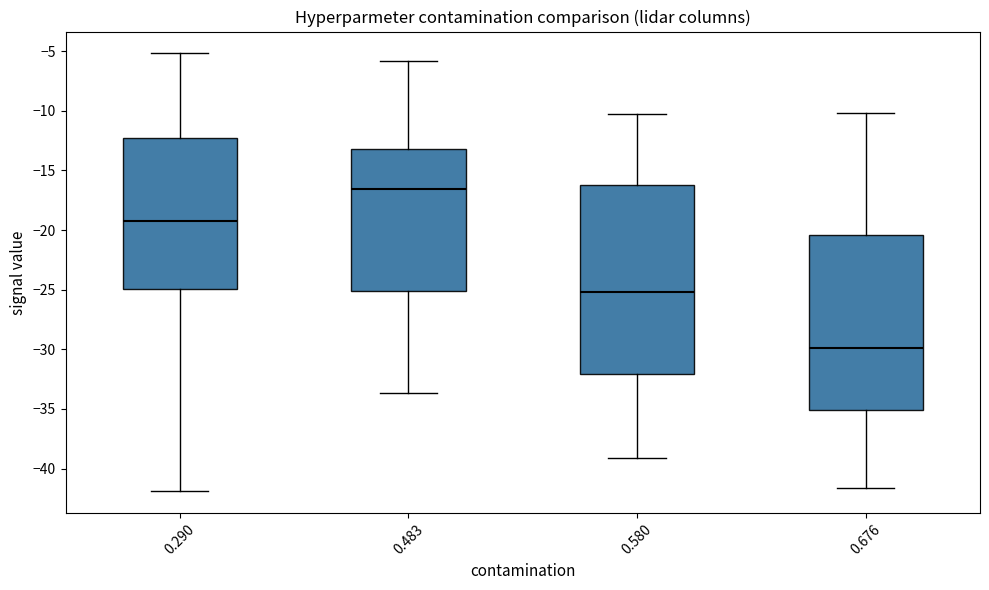

Reading left to right, transcribe this box plot: for each box, give where its median line is, the range the box spans, and where its two whiskers end, as read against the y-axis. The values are not printed on the chart, so give them approximately, as read against the axis.

0.290: median -19.0, box -25.0 to -12.5, whiskers -42.0 to -5.0
0.483: median -16.5, box -25.0 to -13.0, whiskers -33.5 to -6.0
0.580: median -25.0, box -32.0 to -16.0, whiskers -39.0 to -10.5
0.676: median -30.0, box -35.0 to -20.5, whiskers -41.5 to -10.0